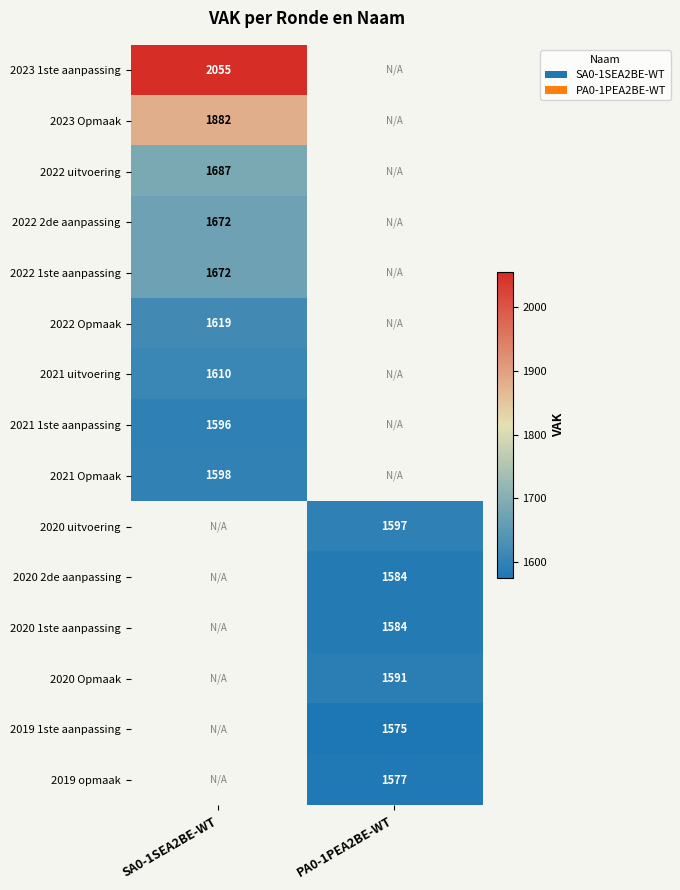

What is the maximum value shown in the chart?

2055.0